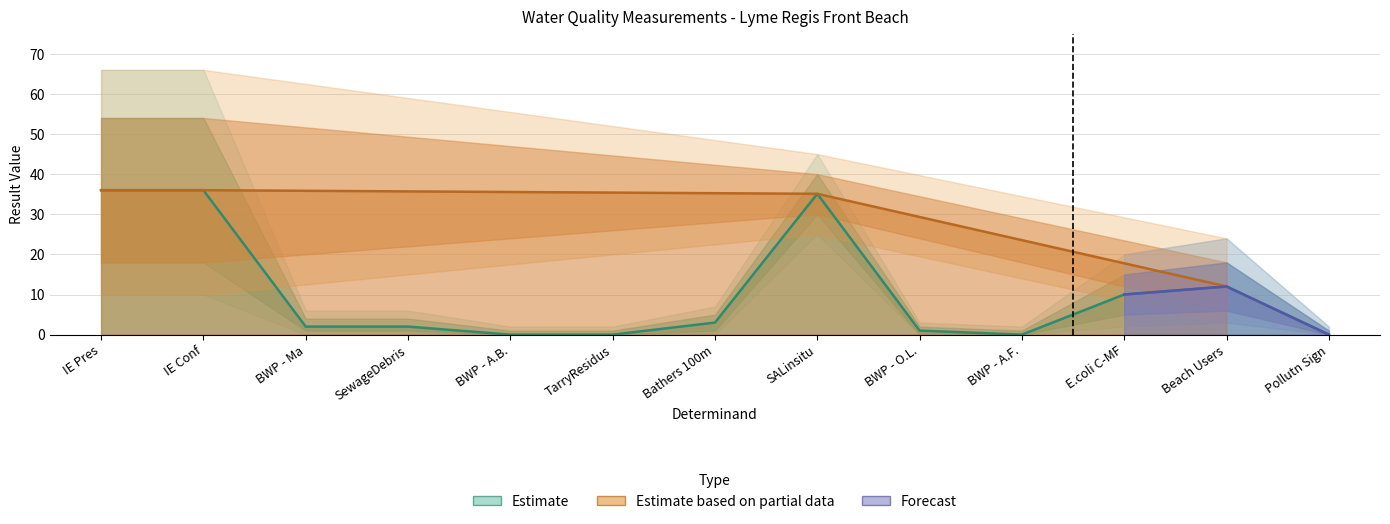

Is the value of result_upper2 at Beach Users greater than the value of result at Beach Users?

Yes